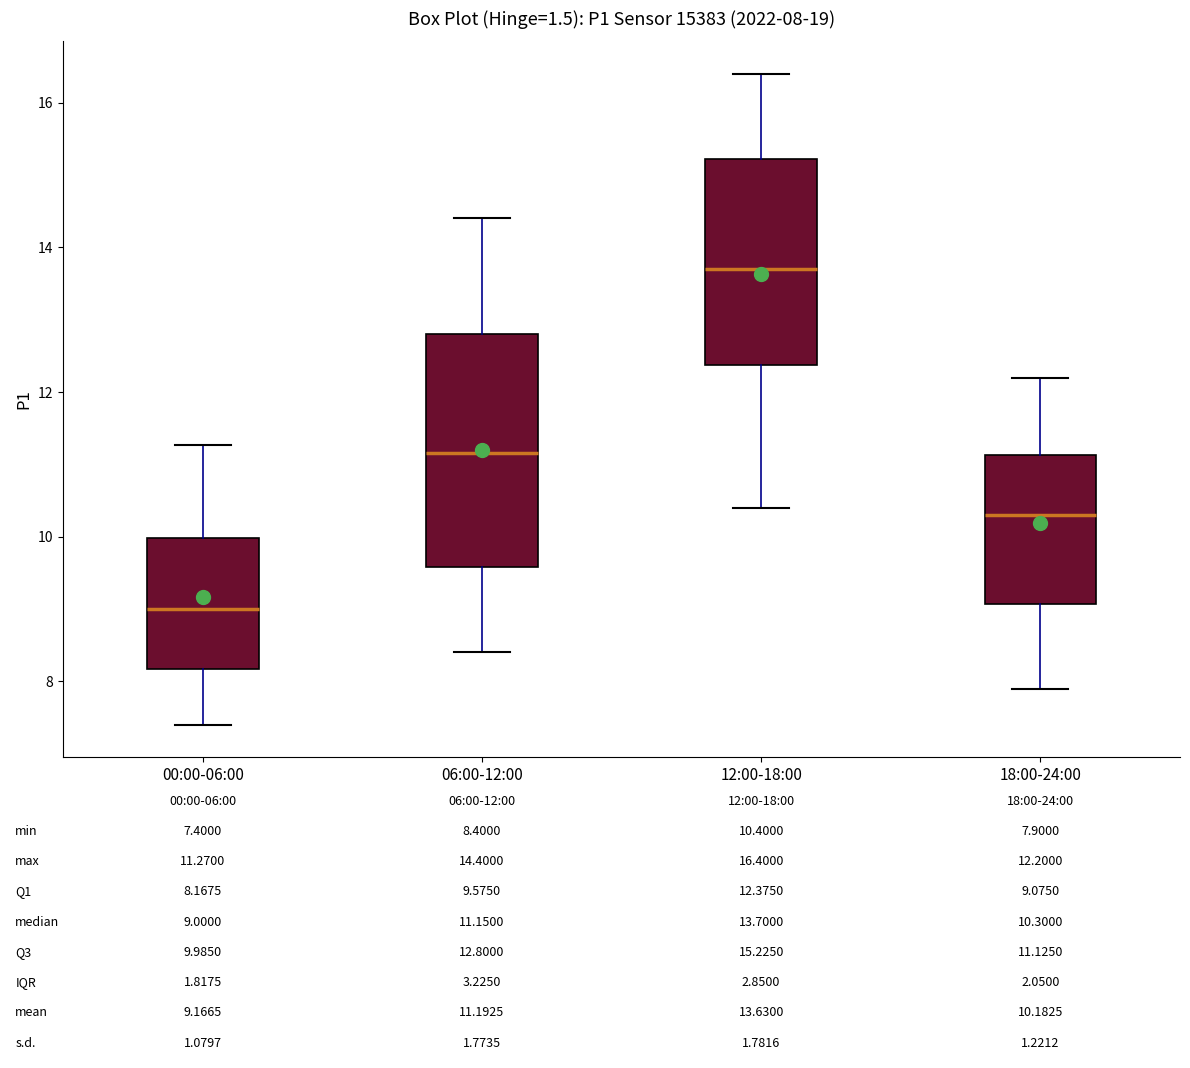

Which box's median line is the highest?

12:00-18:00